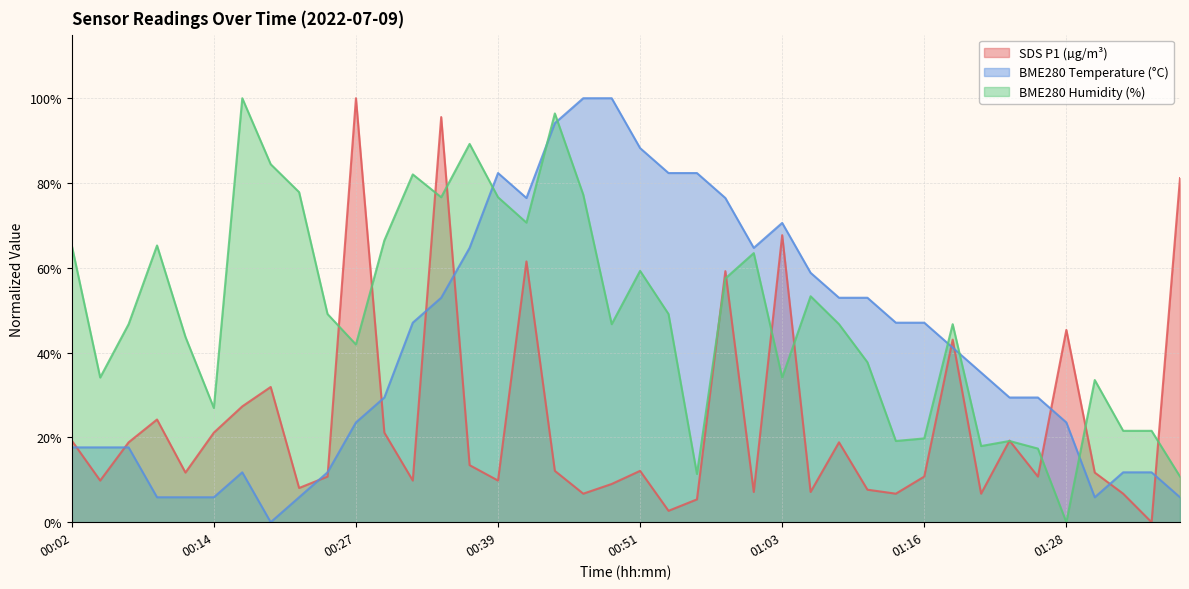

True or false: BME280_humidity and SDS_P1 intersect in this chart.

True